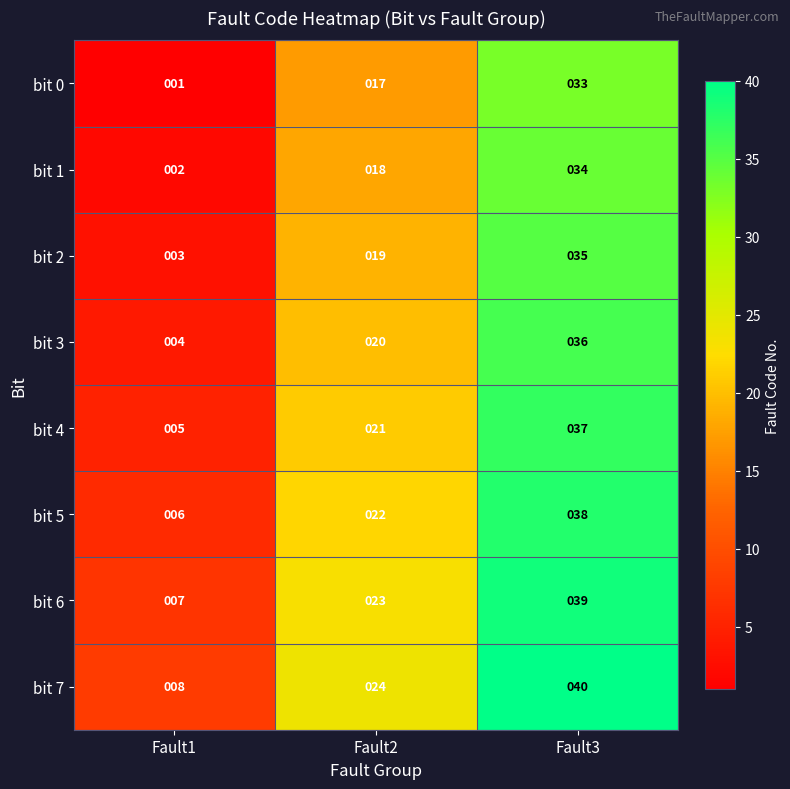

What is the spread (max minus min) of values at Fault1?

7